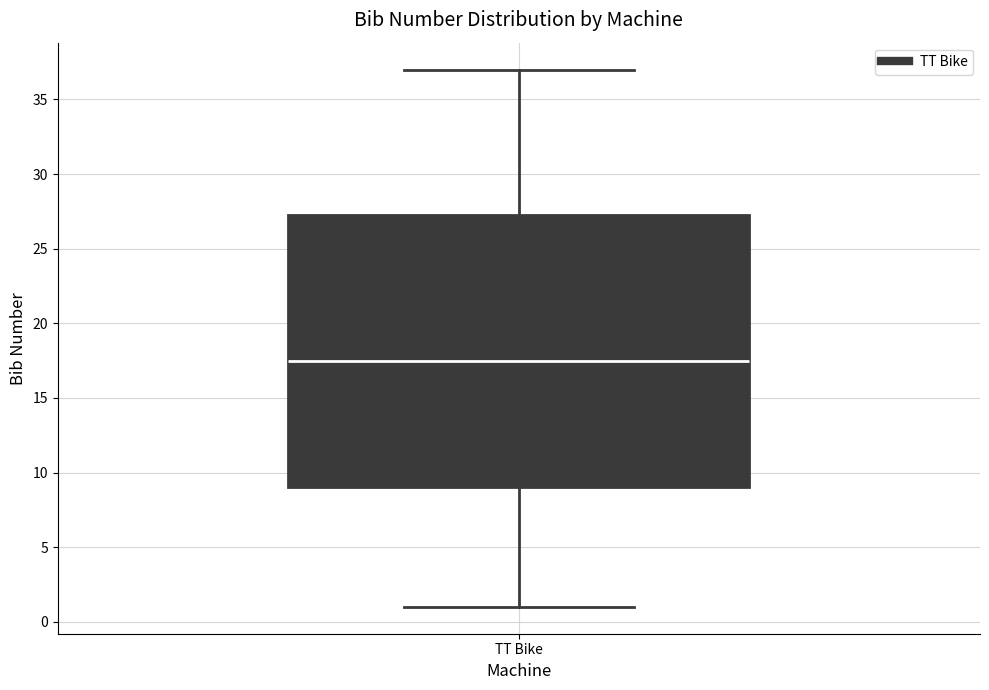

Transcribe this box plot: give where the median line is, the range the box spans, and where the two whiskers end, as read against the y-axis. The values are not printed on the chart, so give them approximately, as read against the axis.

median 17.5, box 9.0 to 27.5, whiskers 1.0 to 37.0